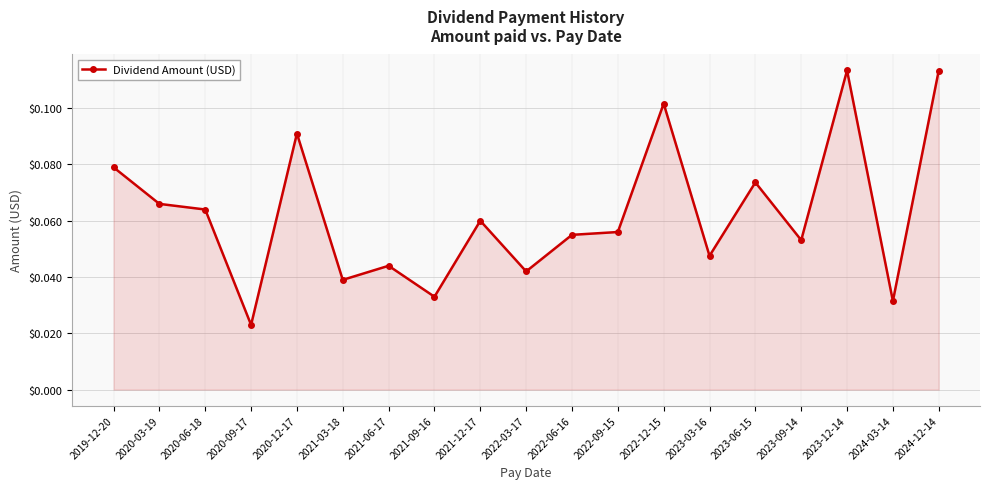

What is the sum of all values?

1.2